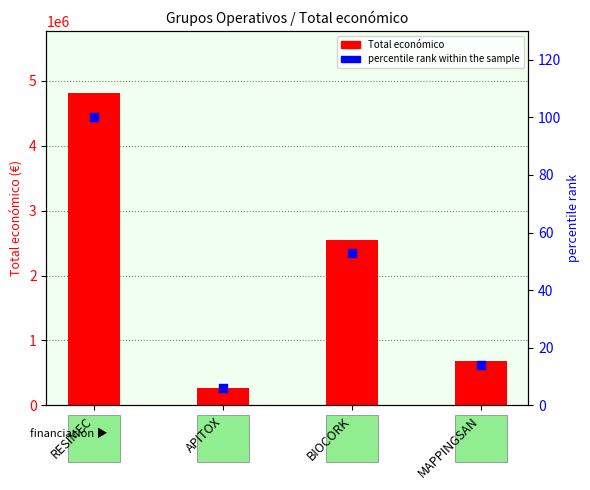

What are all the series names shown in the legend?

Total económico, percentile rank within the sample